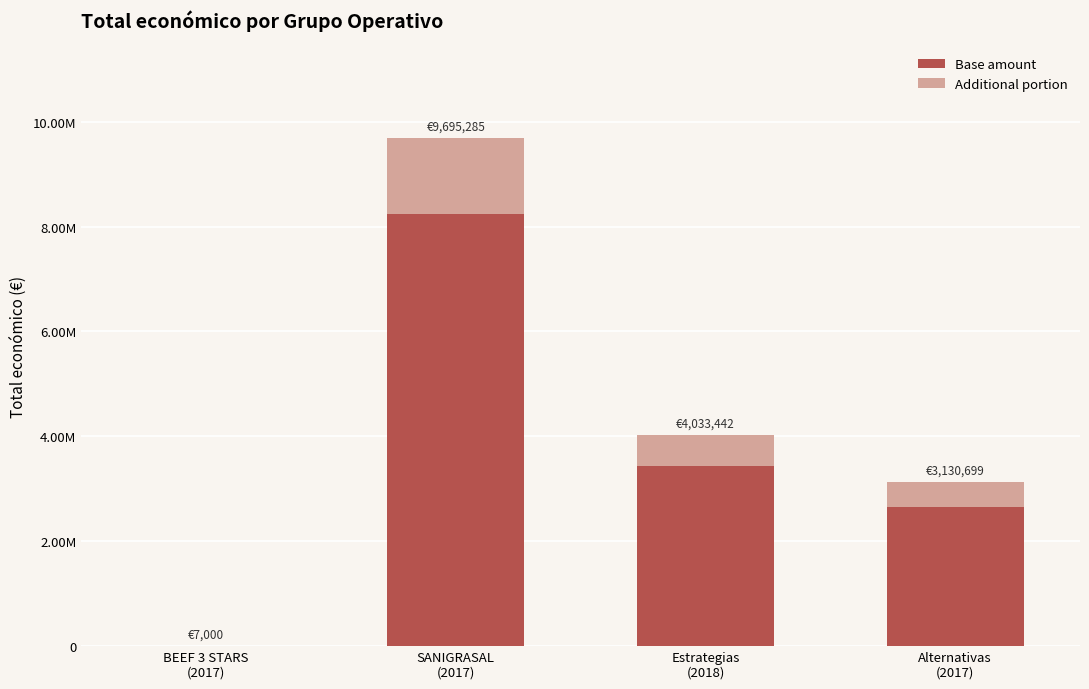

Does the chart contain stacked bars?

Yes